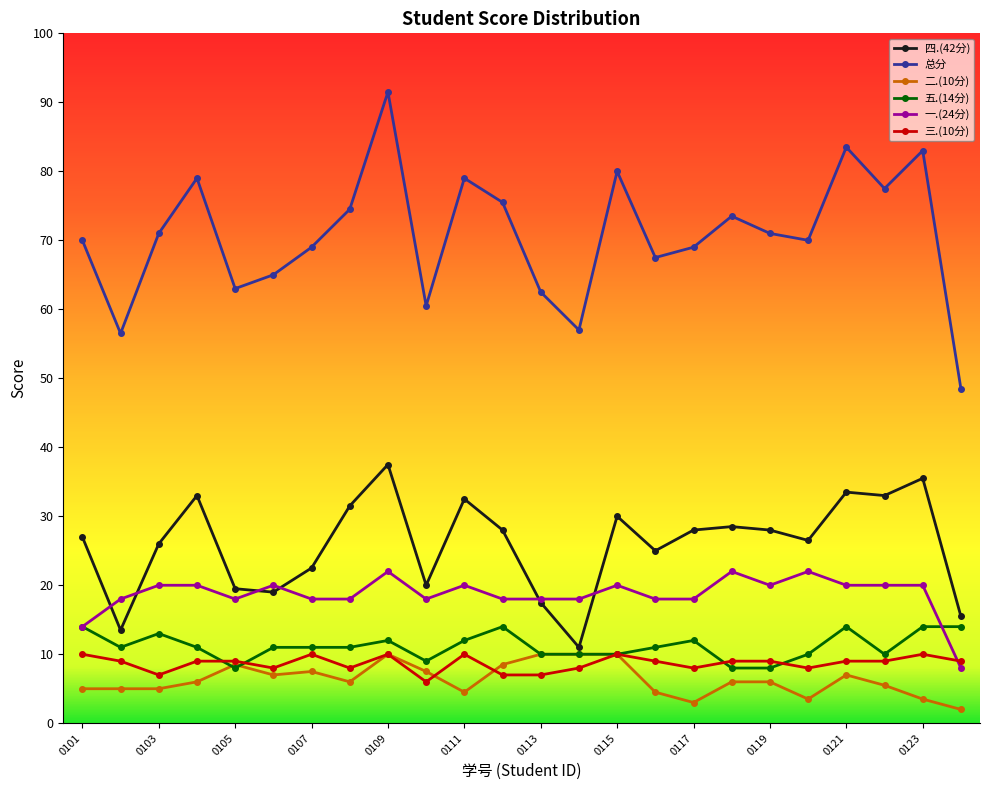

Reading right to left, transcribe all the data shown in this chart.

四.(42分): 15.5	35.5	33.0	33.5	26.5	28.0	28.5	28.0	25.0	30.0	11.0	17.5	28.0	32.5	20.0	37.5	31.5	22.5	19.0	19.5	33.0	26.0	13.5	27.0
总分: 48.5	83.0	77.5	83.5	70.0	71.0	73.5	69.0	67.5	80.0	57.0	62.5	75.5	79.0	60.5	91.5	74.5	69.0	65.0	63.0	79.0	71.0	56.5	70.0
二.(10分): 2.0	3.5	5.5	7.0	3.5	6.0	6.0	3.0	4.5	10.0	10.0	10.0	8.5	4.5	7.5	10.0	6.0	7.5	7.0	8.5	6.0	5.0	5.0	5.0
五.(14分): 14.0	14.0	10.0	14.0	10.0	8.0	8.0	12.0	11.0	10.0	10.0	10.0	14.0	12.0	9.0	12.0	11.0	11.0	11.0	8.0	11.0	13.0	11.0	14.0
一.(24分): 8.0	20.0	20.0	20.0	22.0	20.0	22.0	18.0	18.0	20.0	18.0	18.0	18.0	20.0	18.0	22.0	18.0	18.0	20.0	18.0	20.0	20.0	18.0	14.0
三.(10分): 9.0	10.0	9.0	9.0	8.0	9.0	9.0	8.0	9.0	10.0	8.0	7.0	7.0	10.0	6.0	10.0	8.0	10.0	8.0	9.0	9.0	7.0	9.0	10.0